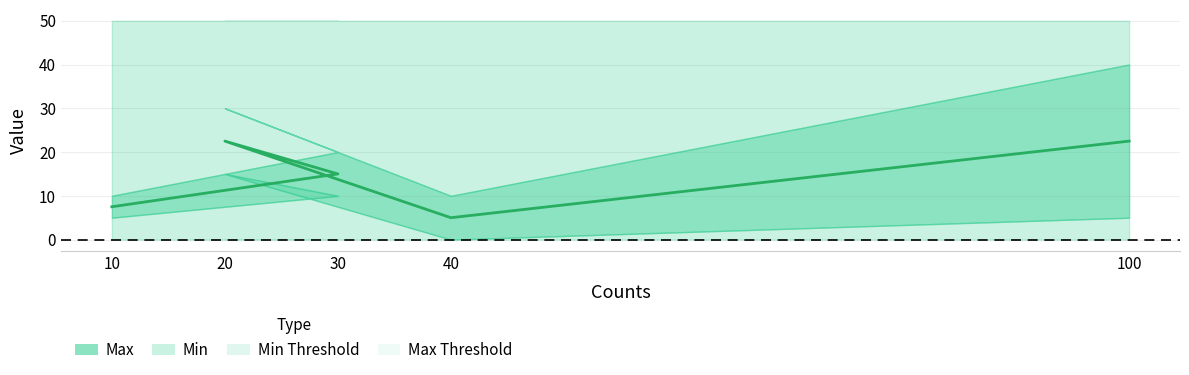

List the labels in order of value, largest first.

20, 100, 30, 10, 40